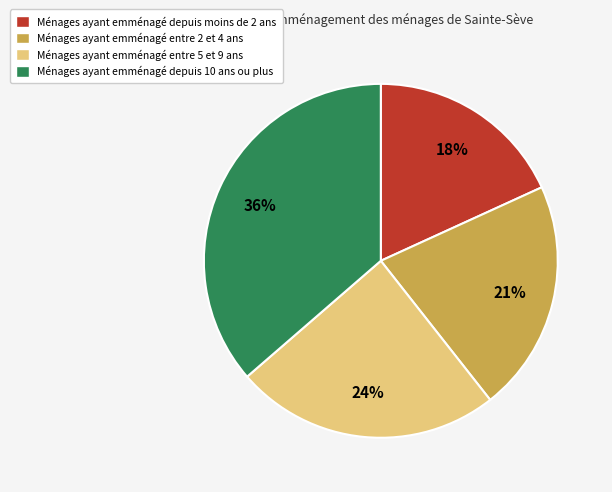

To the nearest percent, what is the difference between the largest and smallest slice percentages?

18%